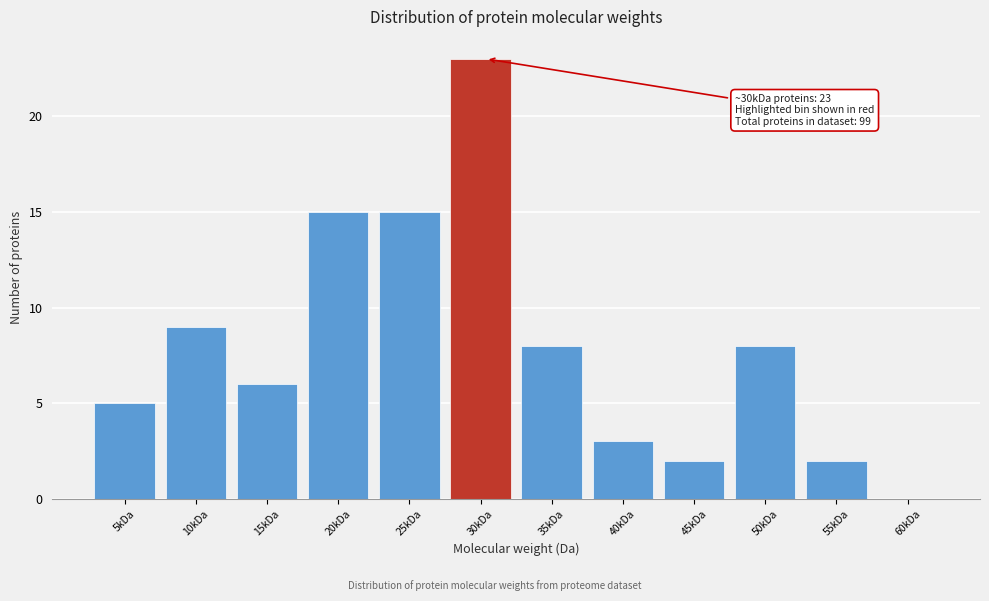

Reading left to right, list all the values displayed in this chart.

5kDa=5	10kDa=9	15kDa=6	20kDa=15	25kDa=15	30kDa=23	35kDa=8	40kDa=3	45kDa=2	50kDa=8	55kDa=2	60kDa=0